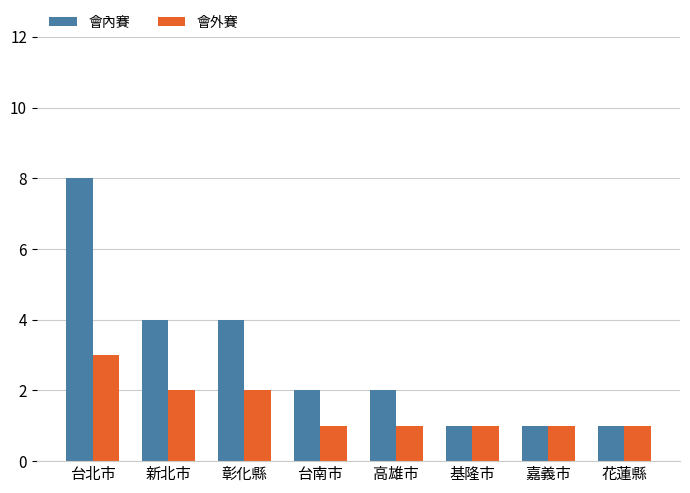

How many distinct data groups are displayed?

2